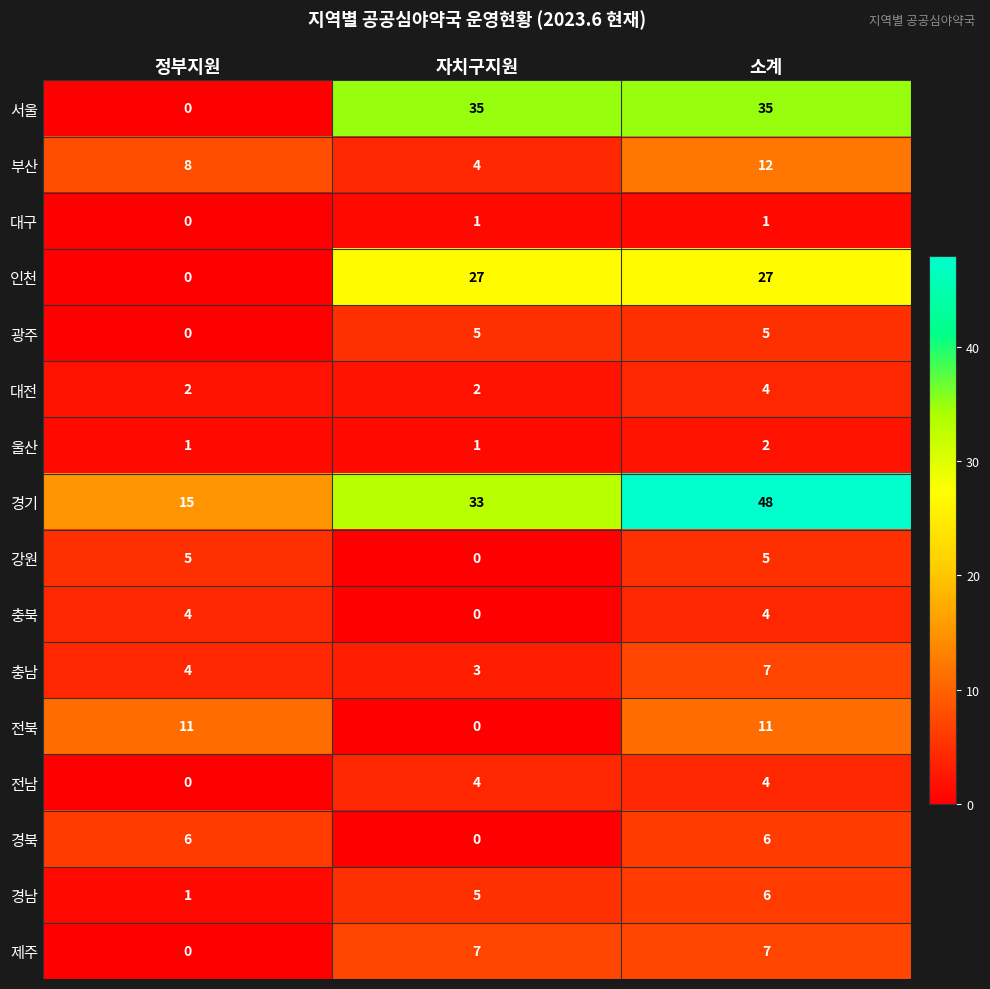

Rank the categories by 경기 value from lowest to highest.

정부지원, 자치구지원, 소계